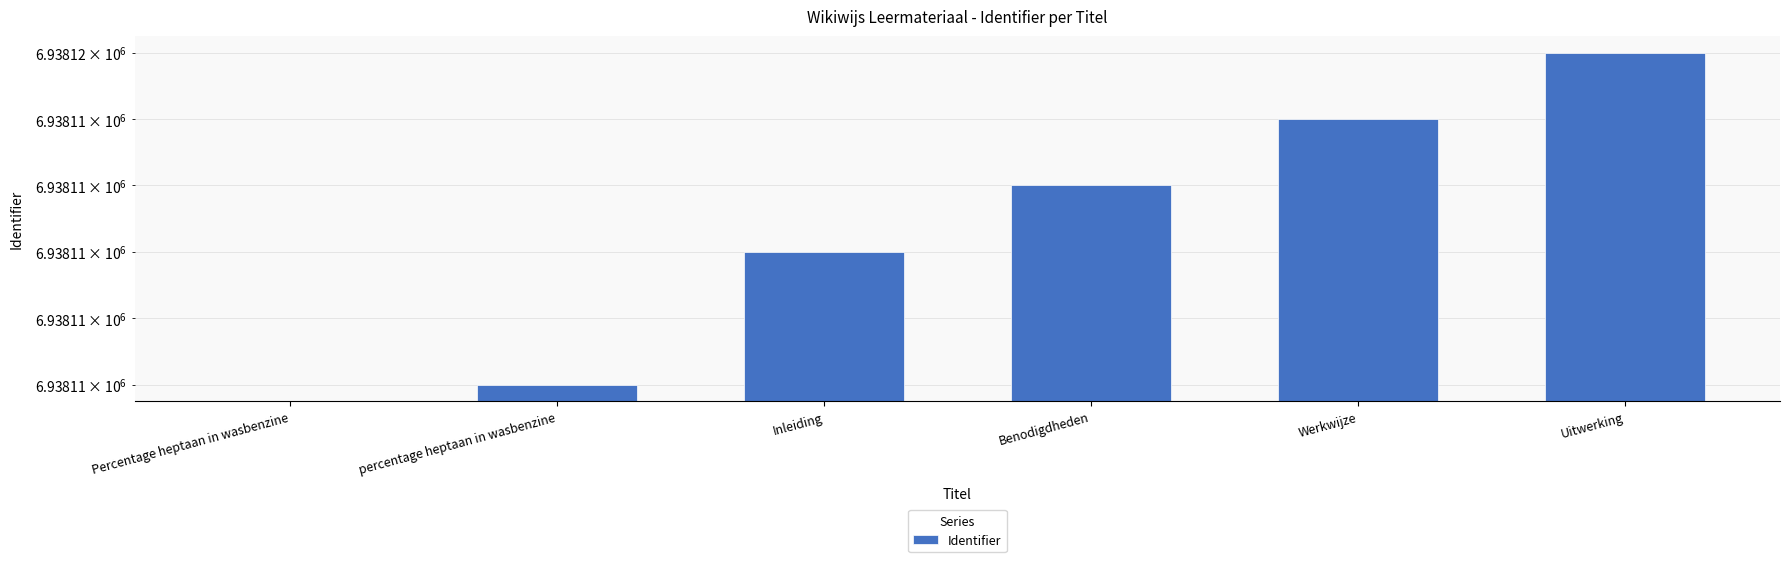

Rank the categories by value from lowest to highest.

Percentage heptaan in wasbenzine, percentage heptaan in wasbenzine, Inleiding, Benodigdheden, Werkwijze, Uitwerking